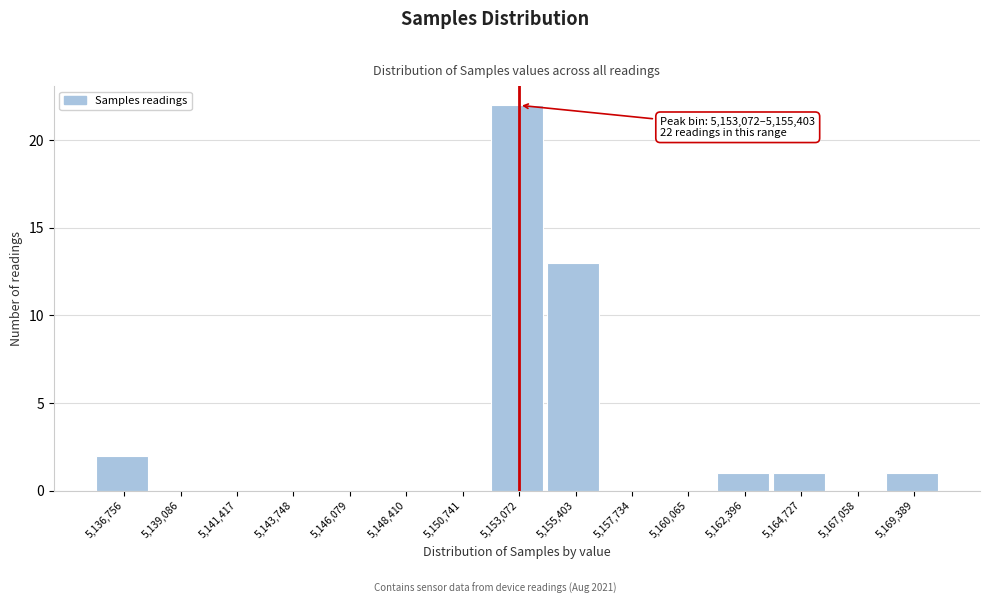

Reading right to left, what are all the values shown in this chart?

5,169,389=1	5,167,058=0	5,164,727=1	5,162,396=1	5,160,065=0	5,157,734=0	5,155,403=13	5,153,072=22	5,150,741=0	5,148,410=0	5,146,079=0	5,143,748=0	5,141,417=0	5,139,086=0	5,136,756=2